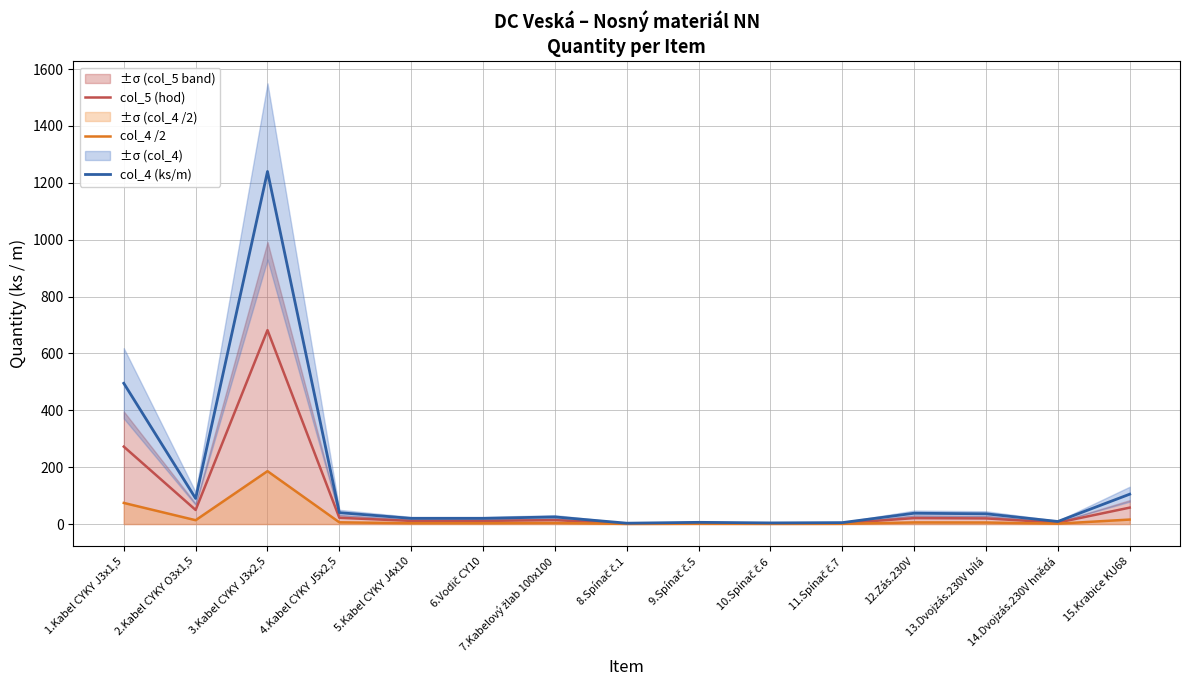

The col_4 /2 series shows 0.6 at 10.Spínač č.6. True or false?

True